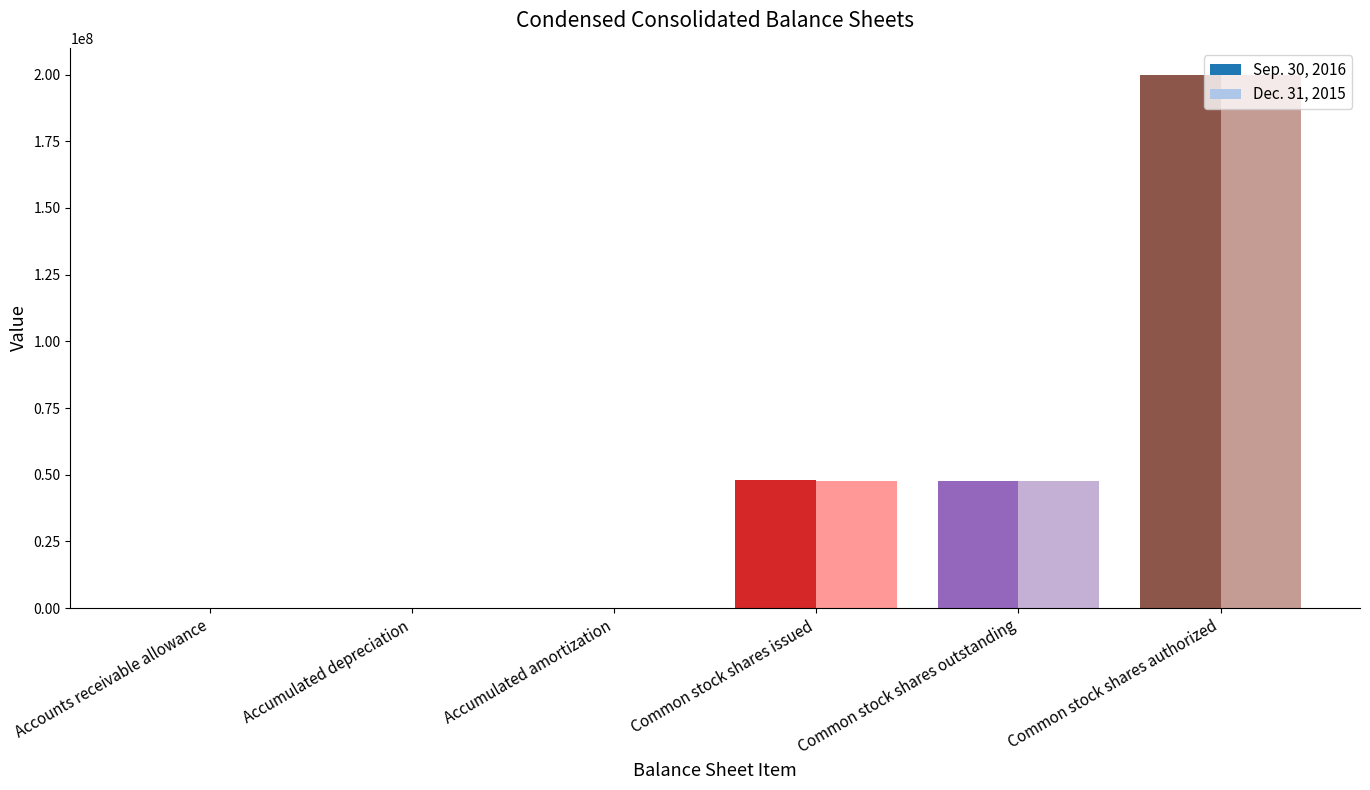

How many categories are shown in the chart?

6